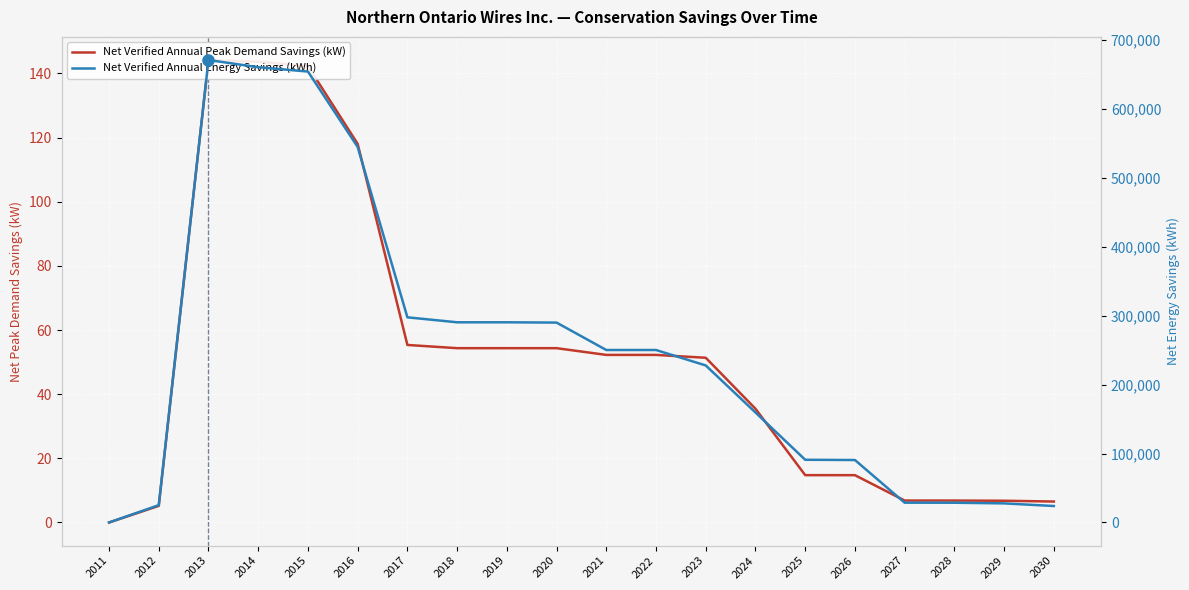

Is the value of Net Verified Annual Peak Demand Savings (kW) at 2022 greater than the value of Net Verified Annual Energy Savings (kWh) at 2030?

No